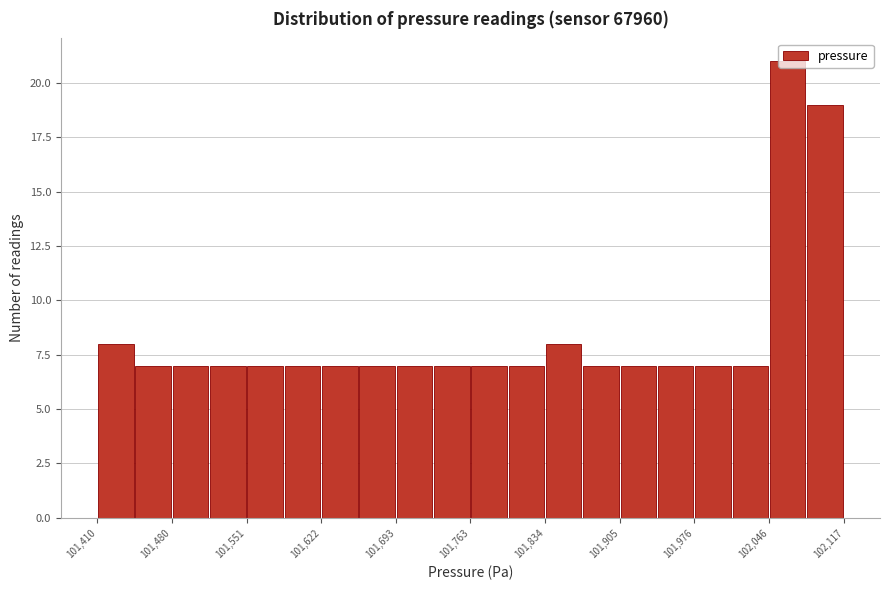

Read against the x-axis, roughly where is the centre of the tallest bar?

102060